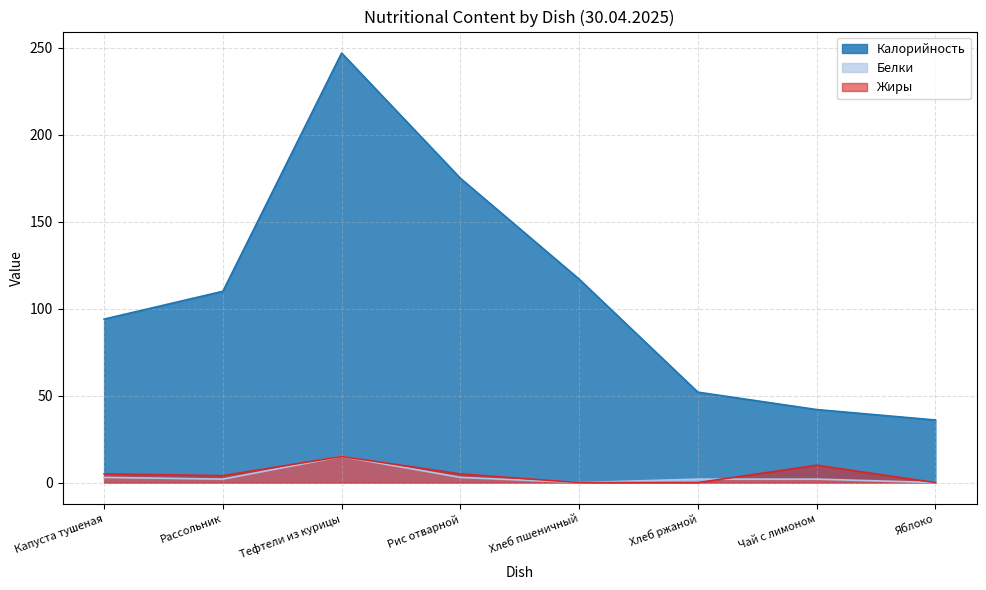

True or false: Калорийность and Белки intersect in this chart.

False